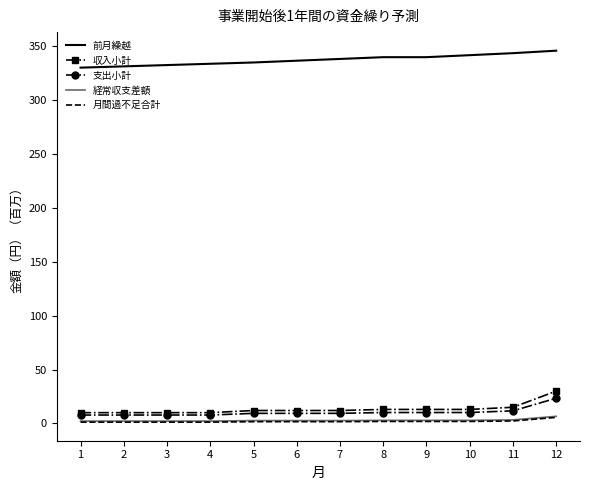

Which series has the largest total across all categories?

前月繰越